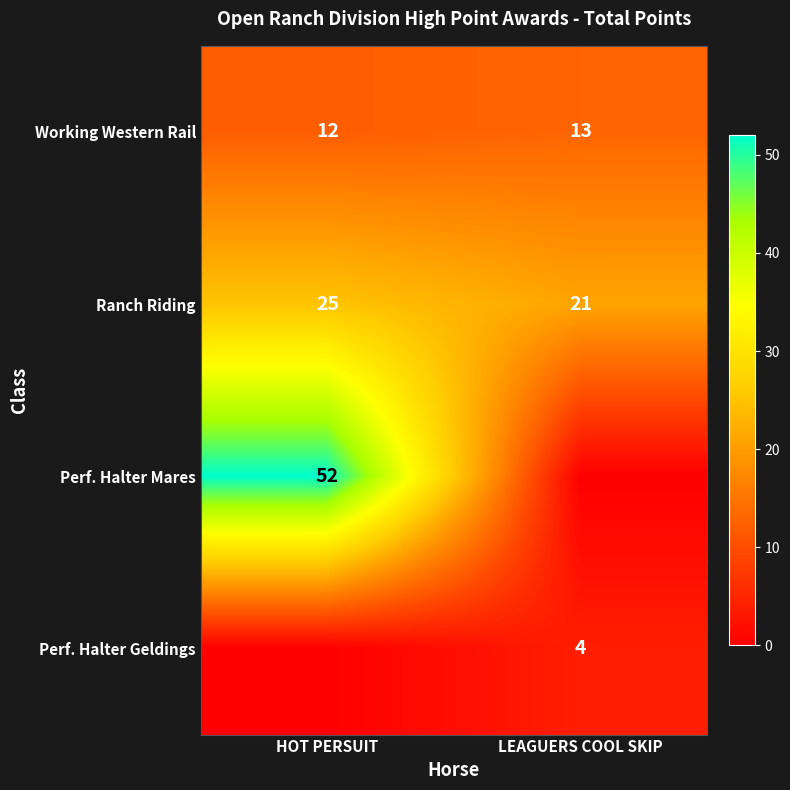

Count the number of data series in this chart.

4